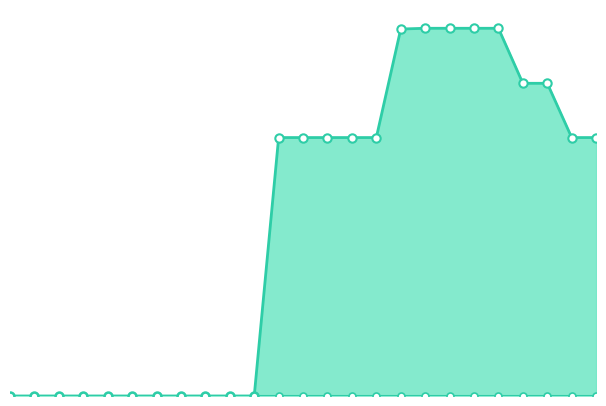

Reading left to right, list all the values displayed in this chart.

VEK line: 0	0	0	0	0	0	0	0	0	0	0	1024	1024	1024	1024	1024	1454	1457	1457	1457	1457	1239	1239	1024	1024
VRK line: 0	0	0	0	0	0	0	0	0	0	0	0	0	0	0	0	0	0	0	0	0	0	0	0	0